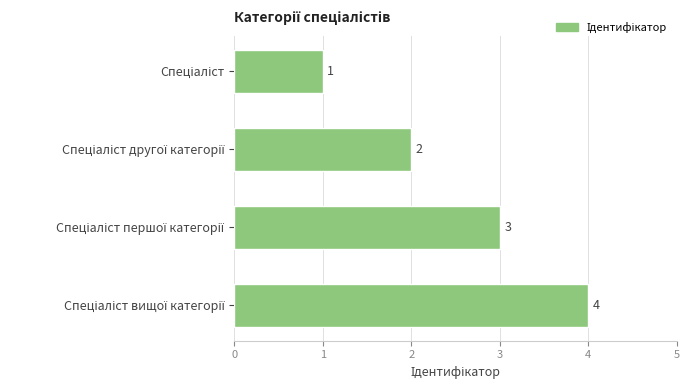

What is the difference between the maximum and minimum values?

3